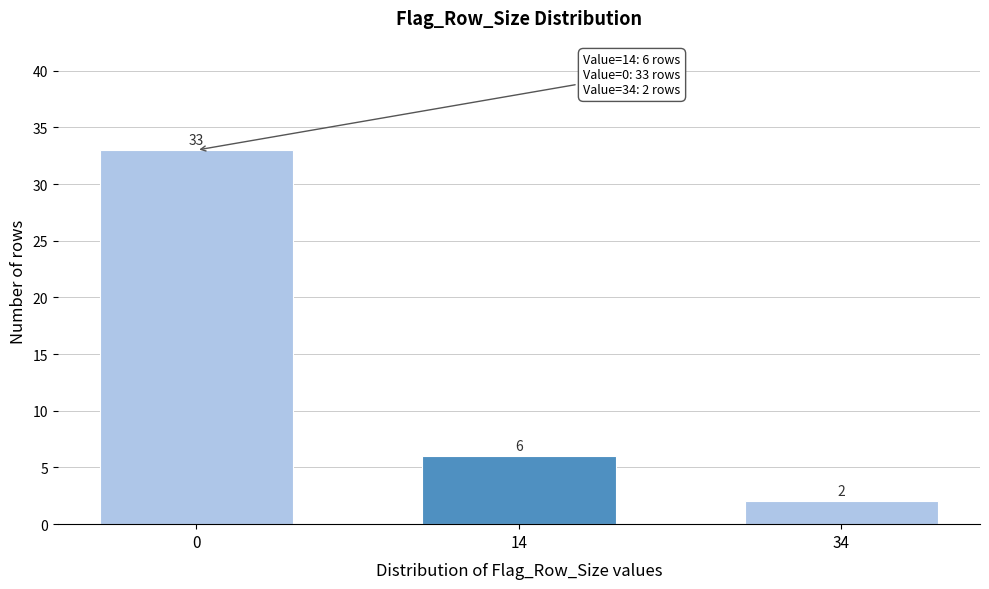

Reading right to left, transcribe all the data shown in this chart.

2	6	33